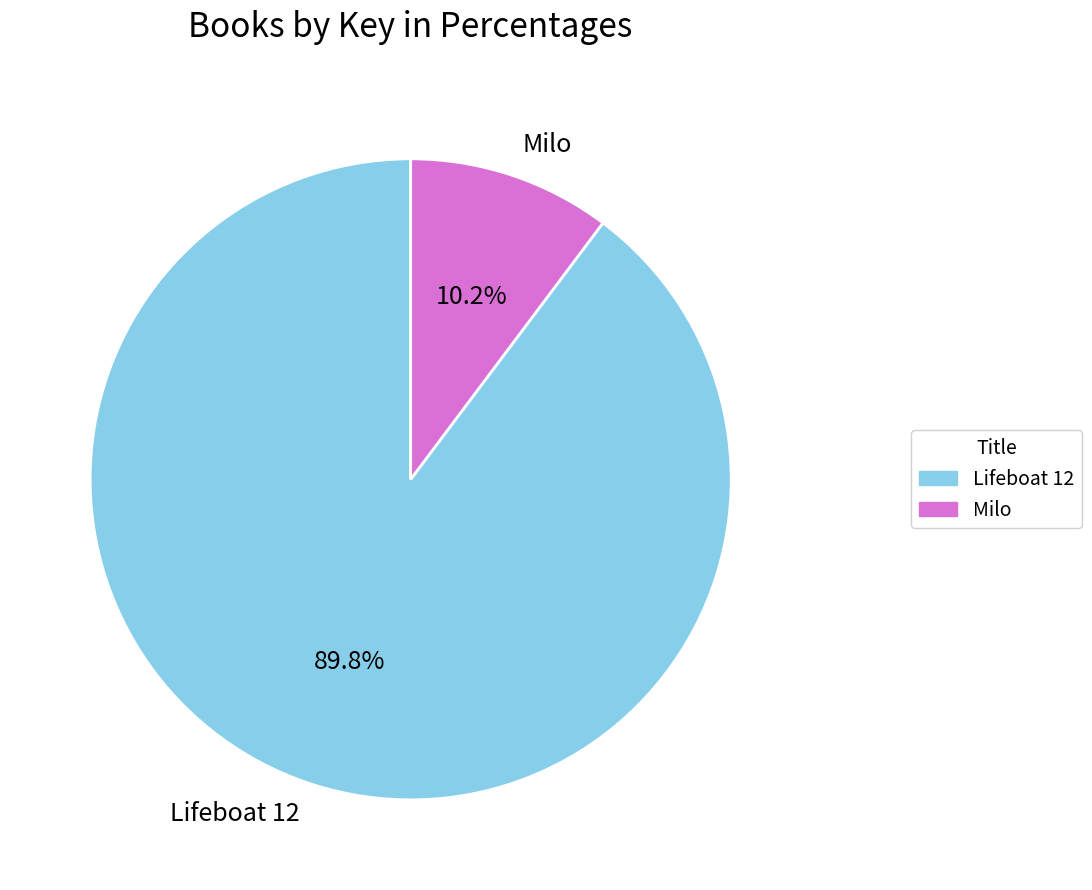

Does any single category account for the majority?

Yes